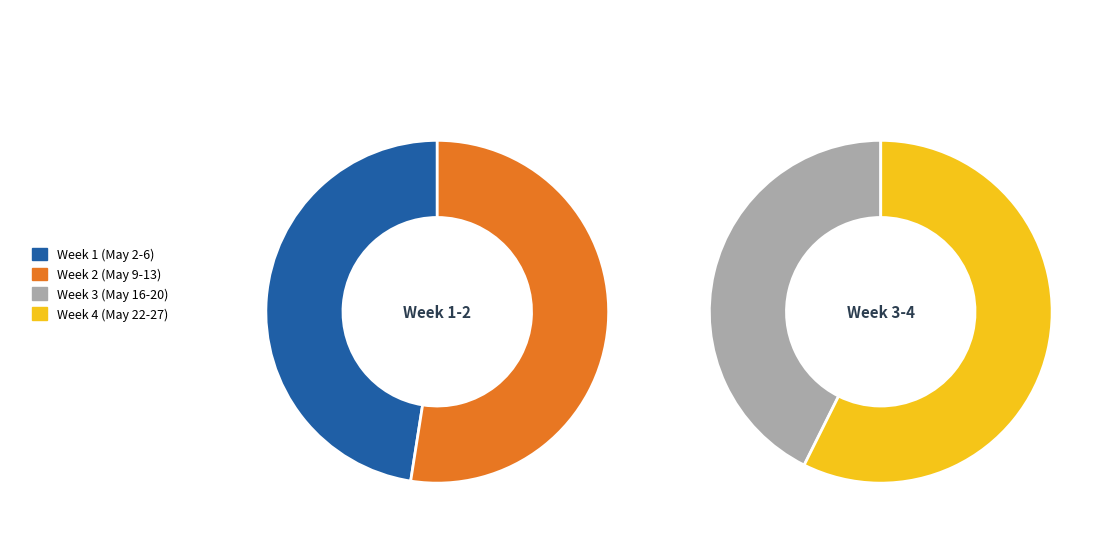

Is it true that 4-Thu is 1% of the pie?

False